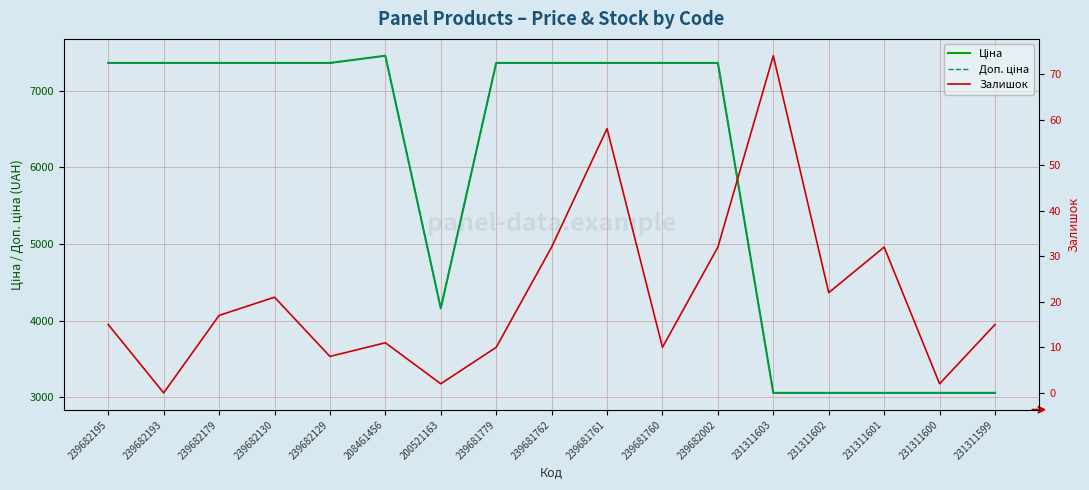

What is the difference between the second highest and minimum values in the Доп. ціна series?

4300.2